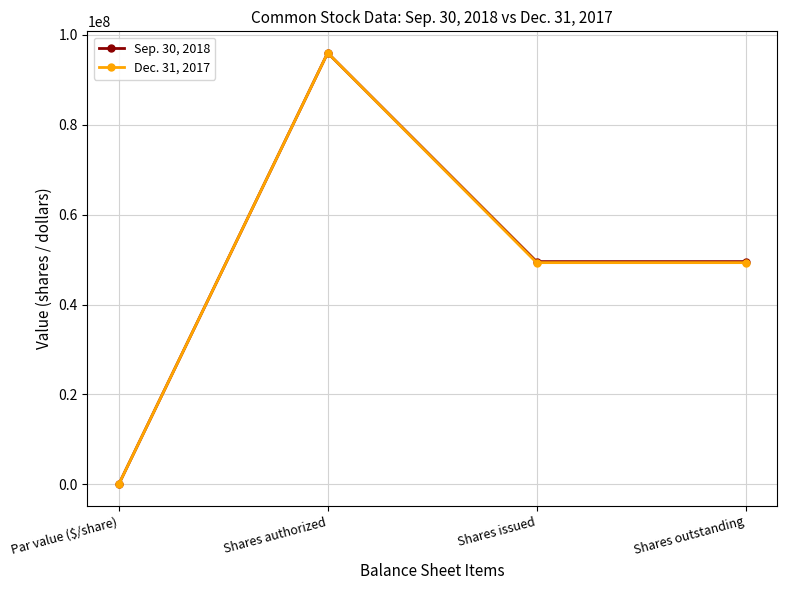

What are all the series names shown in the legend?

Sep. 30, 2018, Dec. 31, 2017